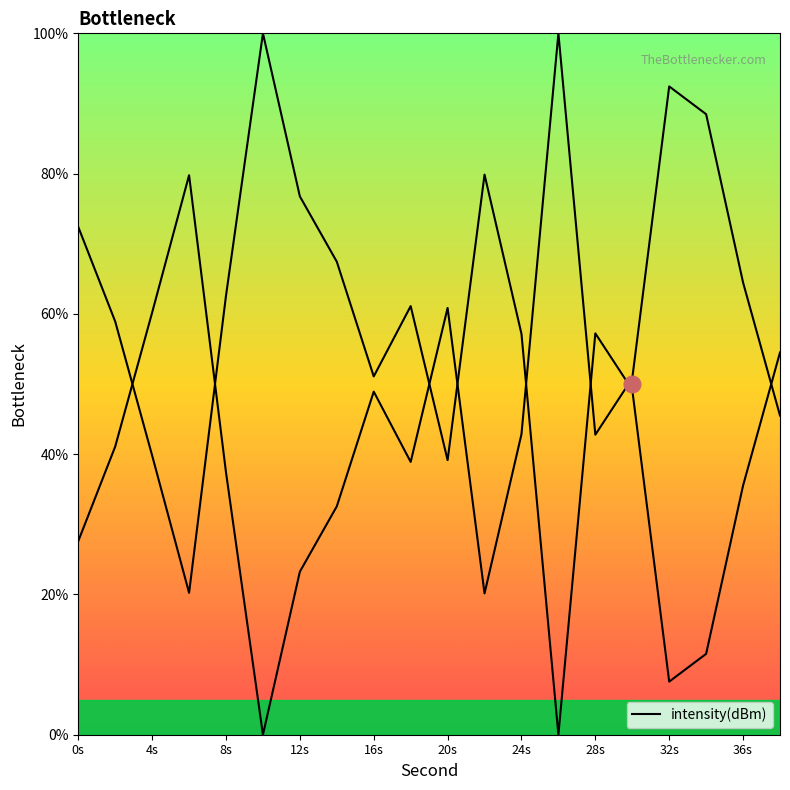

What is the maximum value shown in the chart?

100.0